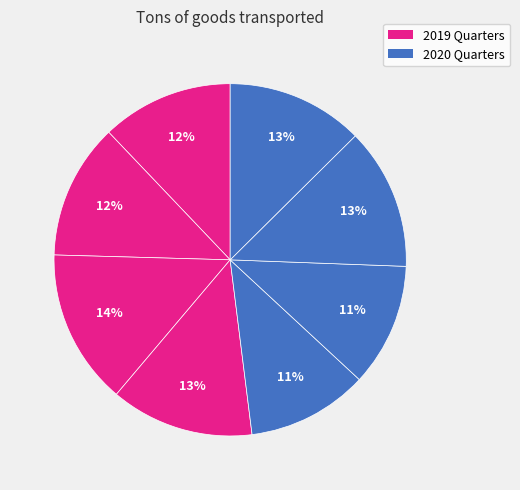

What is the smallest slice in the pie chart?

e)2020 Q1